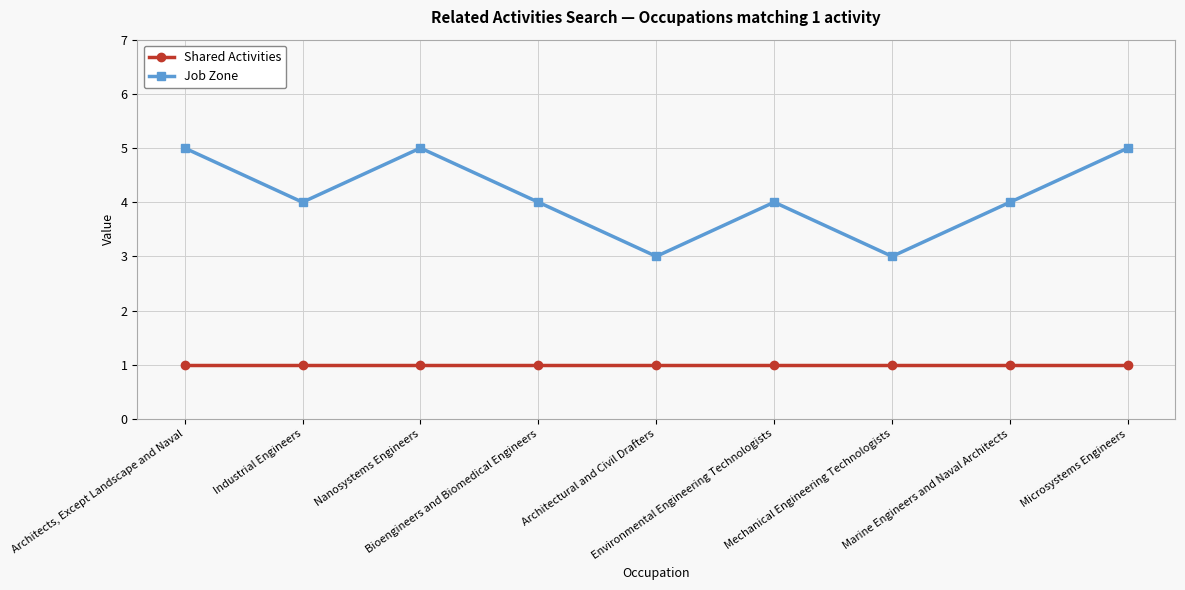

The value of Shared Activities at Marine Engineers and Naval Architects is 0. True or false?

False